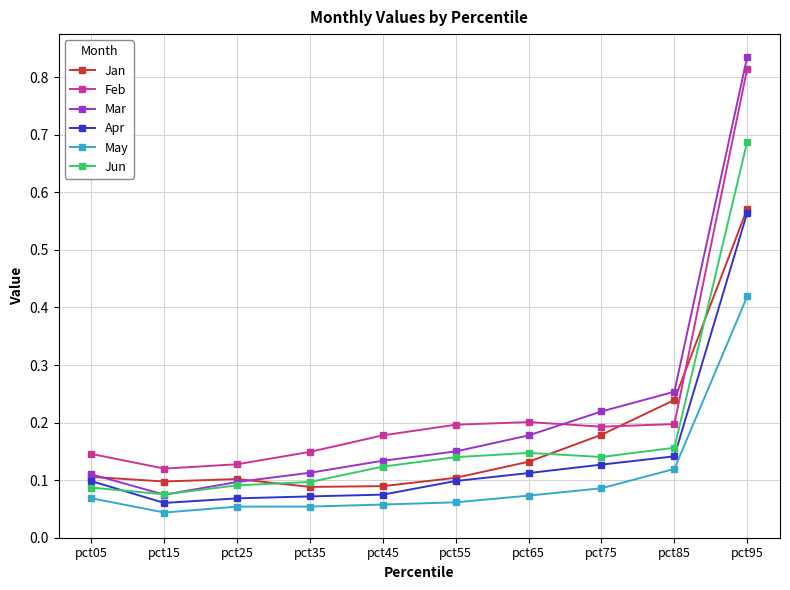

True or false: May and Apr intersect in this chart.

False